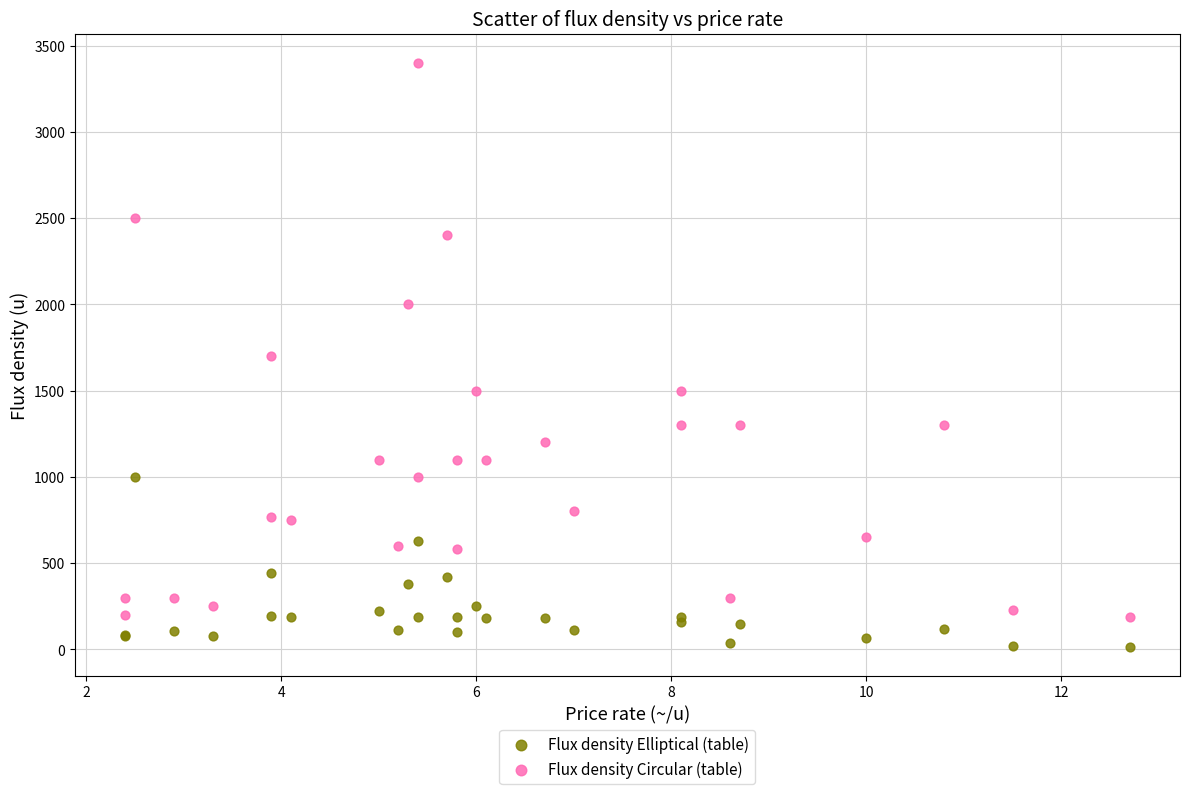

Which series reaches the minimum Y coordinate?

Flux density Elliptical (table)